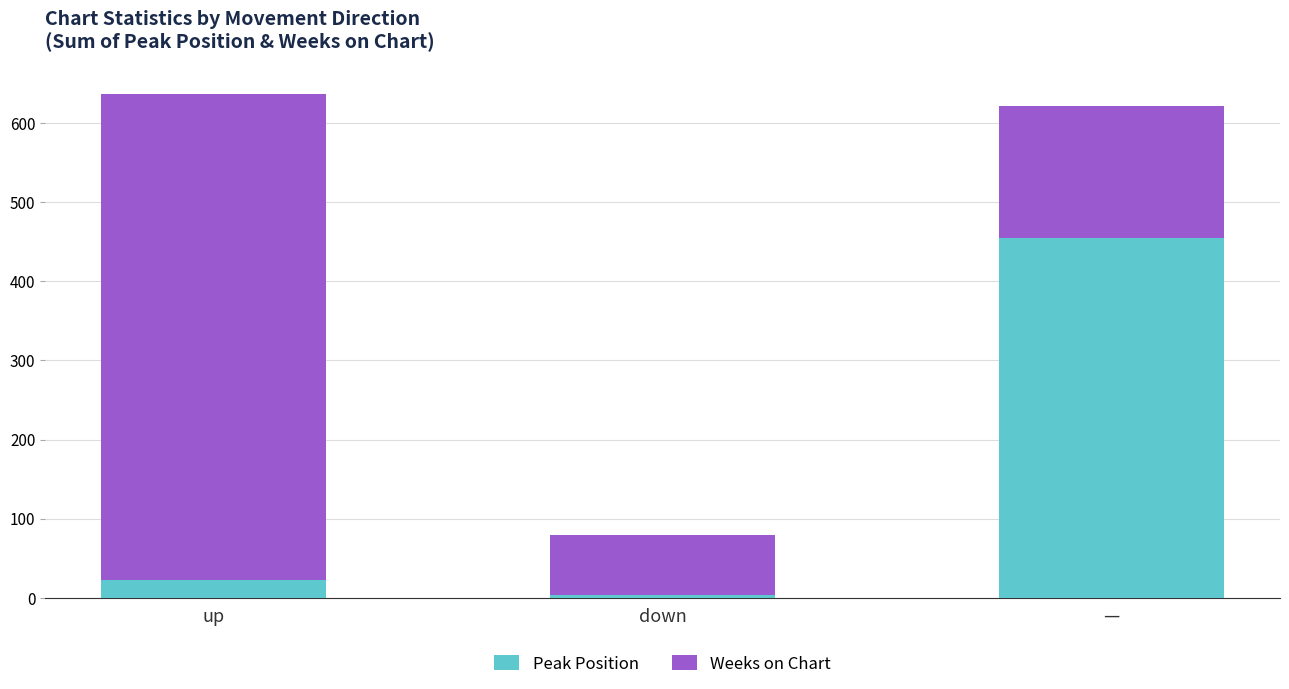

Does the chart contain any negative values?

No